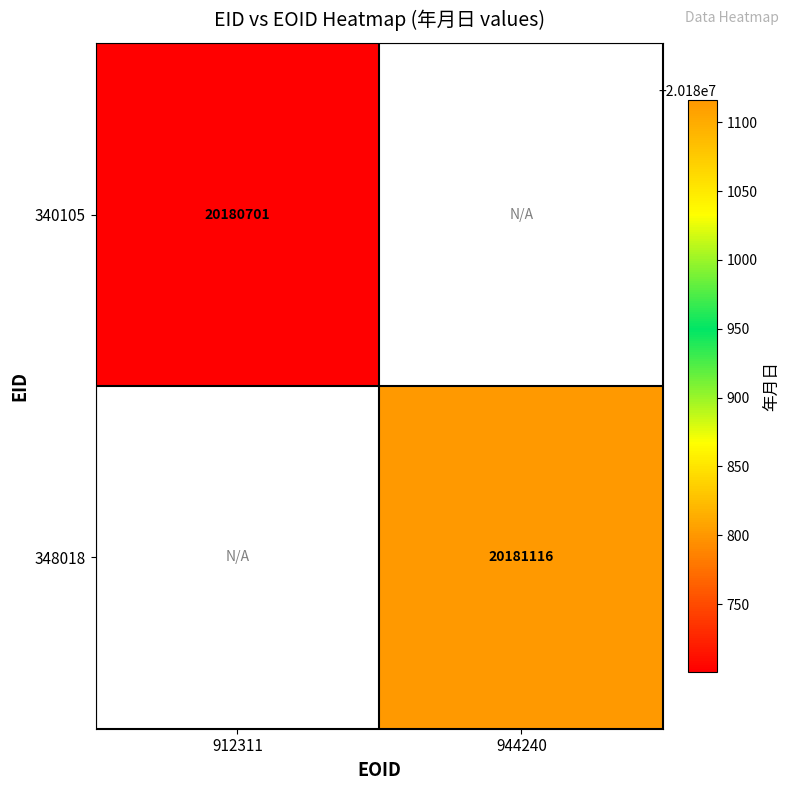

How many data points does each series have?

2